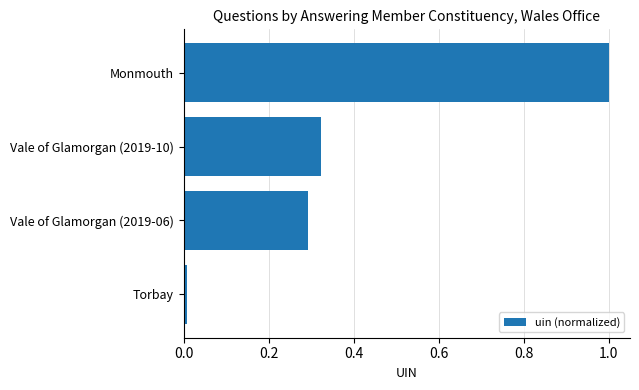

Which has a higher value, Torbay or Monmouth?

Monmouth